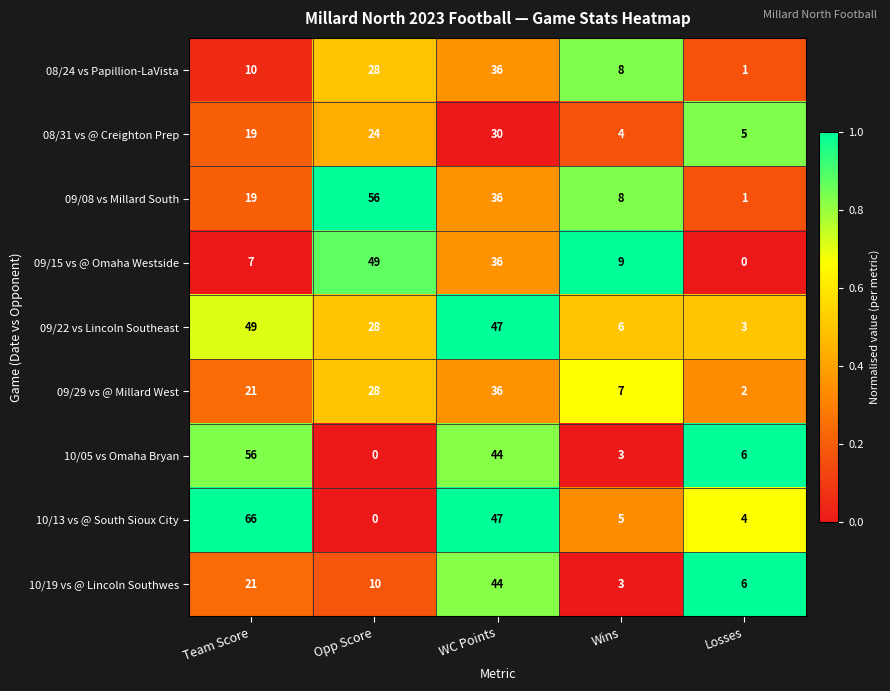

What is the spread (max minus min) of values at Team Score?

59